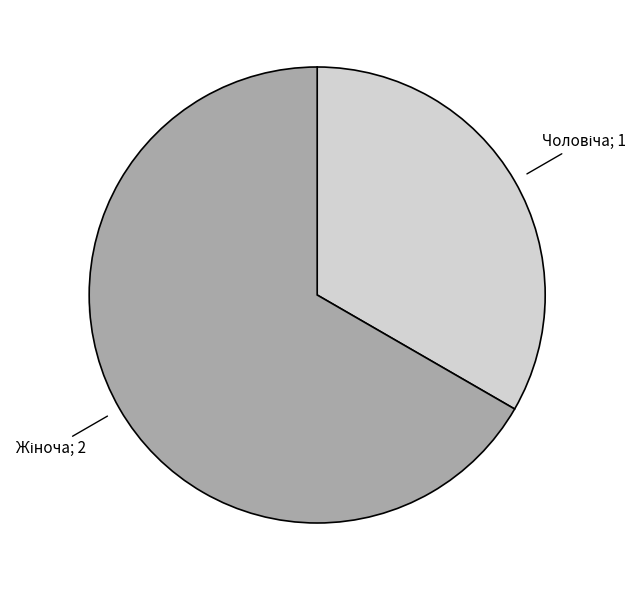

What percentage is the Жіноча slice, to the nearest percent?

67%